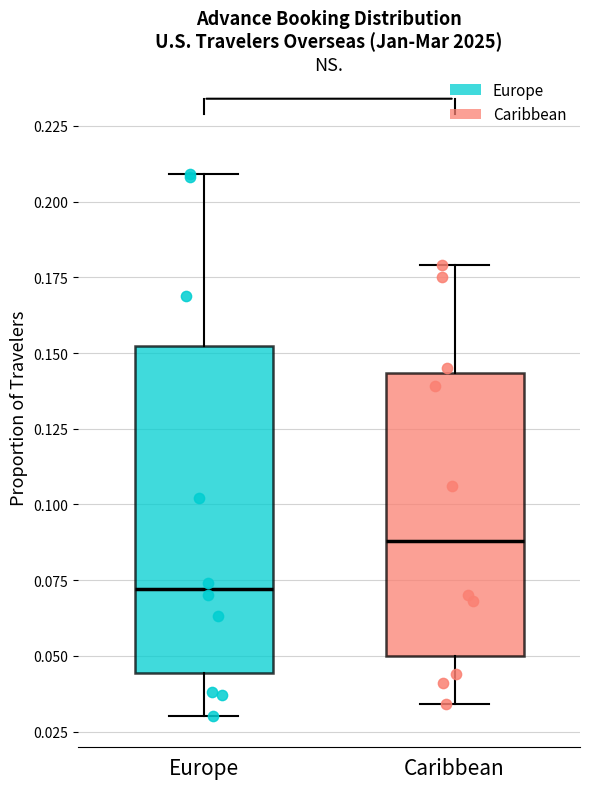

Which box has the lowest median line?

Europe